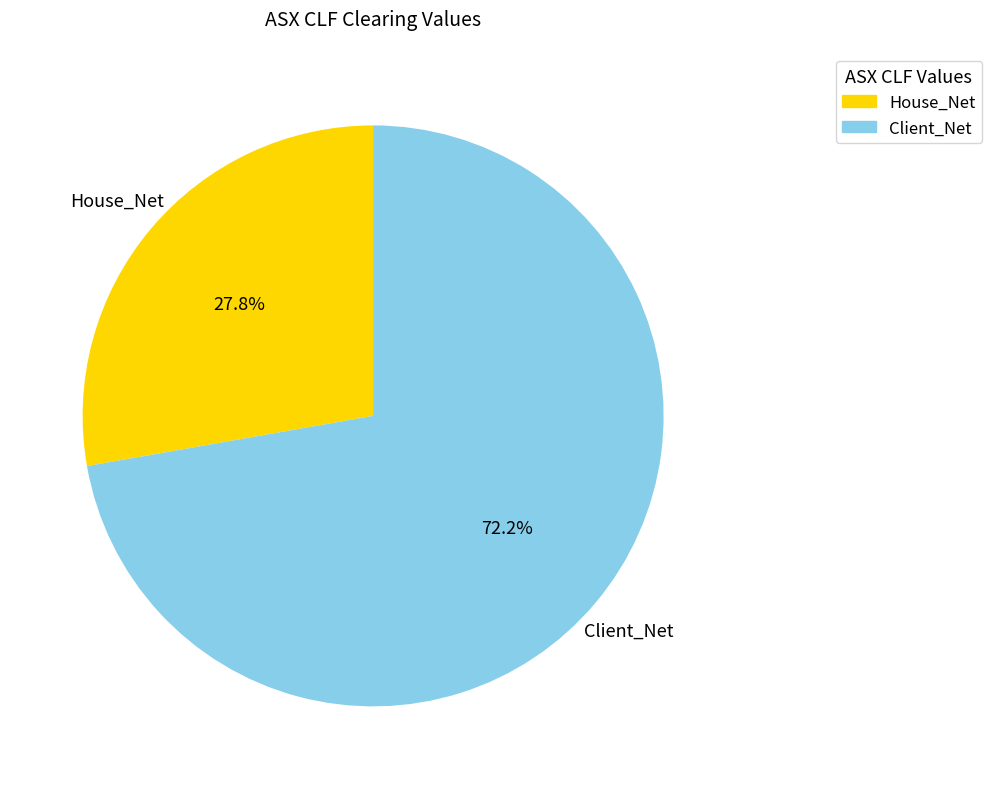

What is the largest slice in the pie chart?

Client_Net